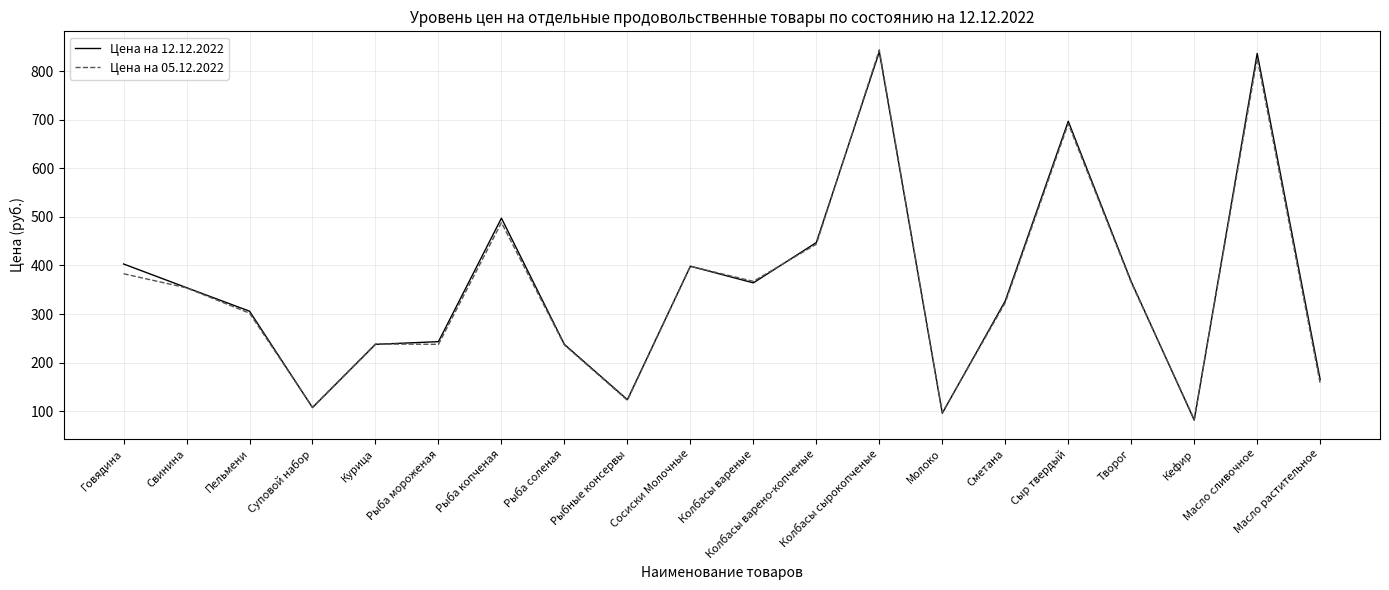

What is the total value across all series at Рыба мороженая?

480.8